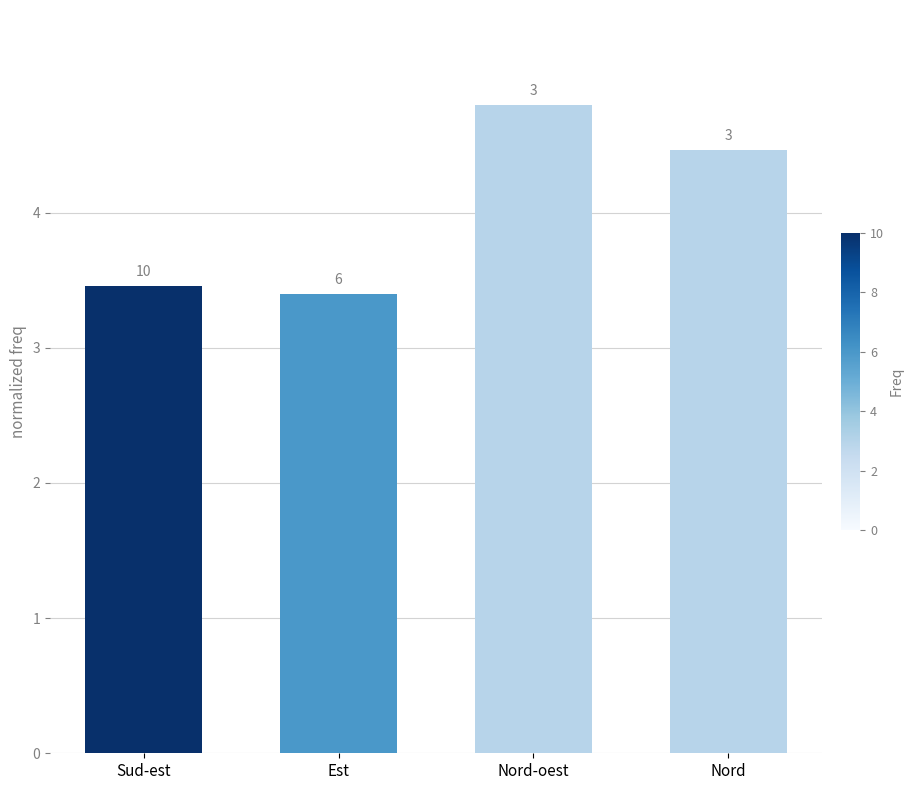

What is the average value?

4.0